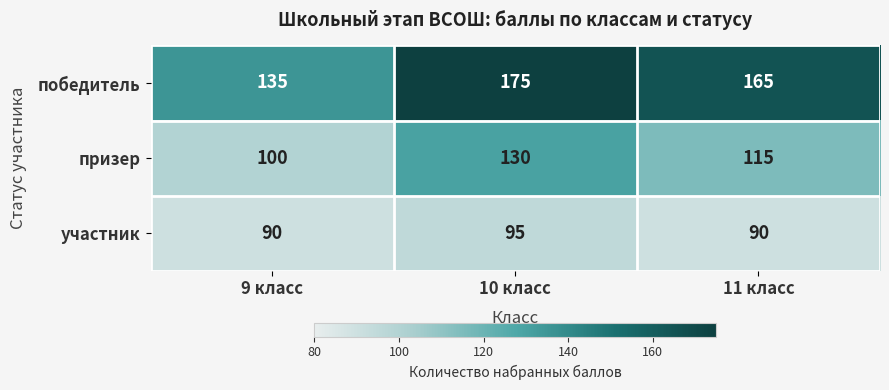

At 9 класс, list the series in order from largest to smallest.

победитель, призер, участник